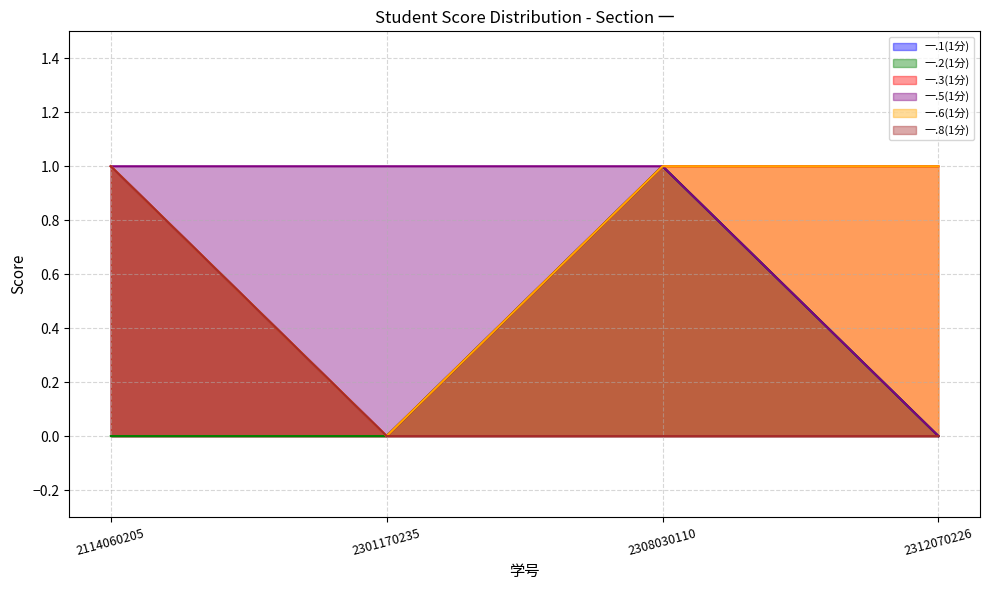

Is it true that 一.2(1分) equals 1 at 2301170235?

False